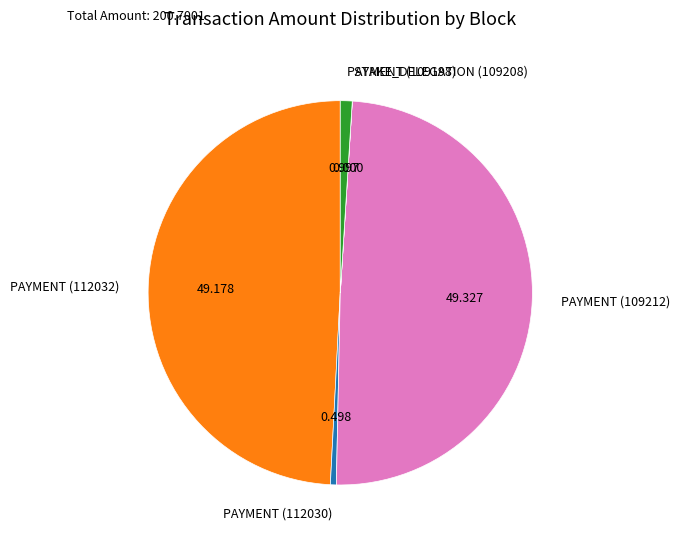

Does PAYMENT (112032) account for over 50% of the chart?

No